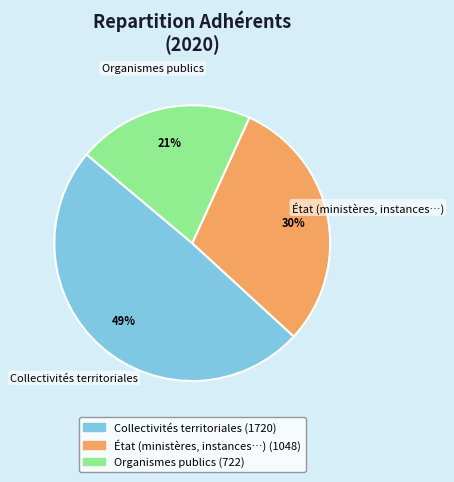

Is there a majority slice in this chart?

No